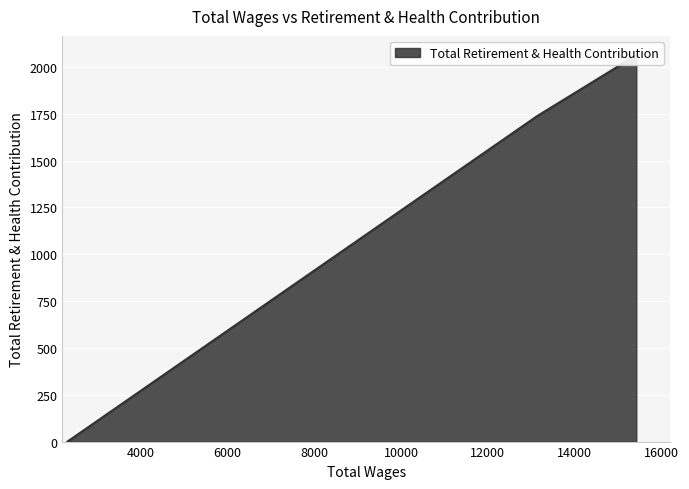

How many distinct data groups are displayed?

1